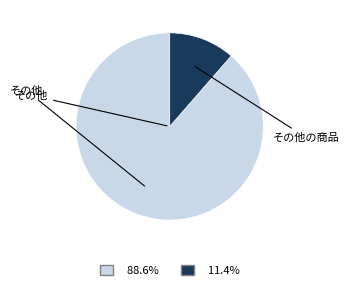

Count the number of slices in the pie.

2